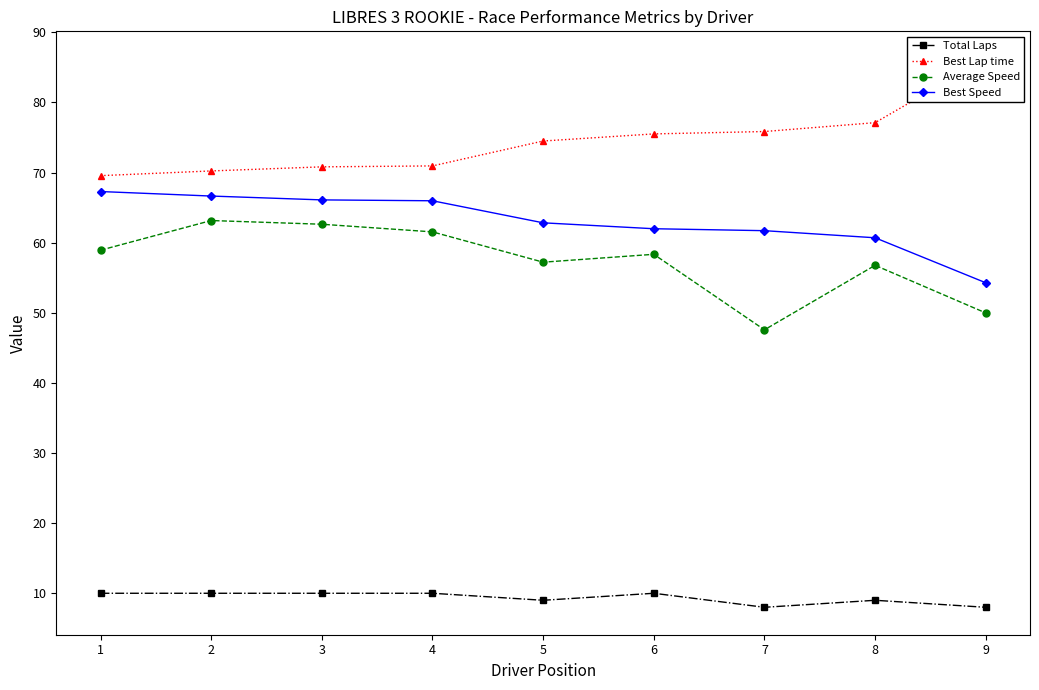

Reading left to right, transcribe all the data shown in this chart.

Total Laps: 10.0	10.0	10.0	10.0	9.0	10.0	8.0	9.0	8.0
Best Lap time: 69.6	70.2	70.8	70.9	74.5	75.5	75.8	77.1	86.2
Average Speed: 58.9	63.2	62.6	61.5	57.2	58.3	47.6	56.8	50.0
Best Speed: 67.3	66.6	66.1	66.0	62.8	62.0	61.7	60.7	54.3